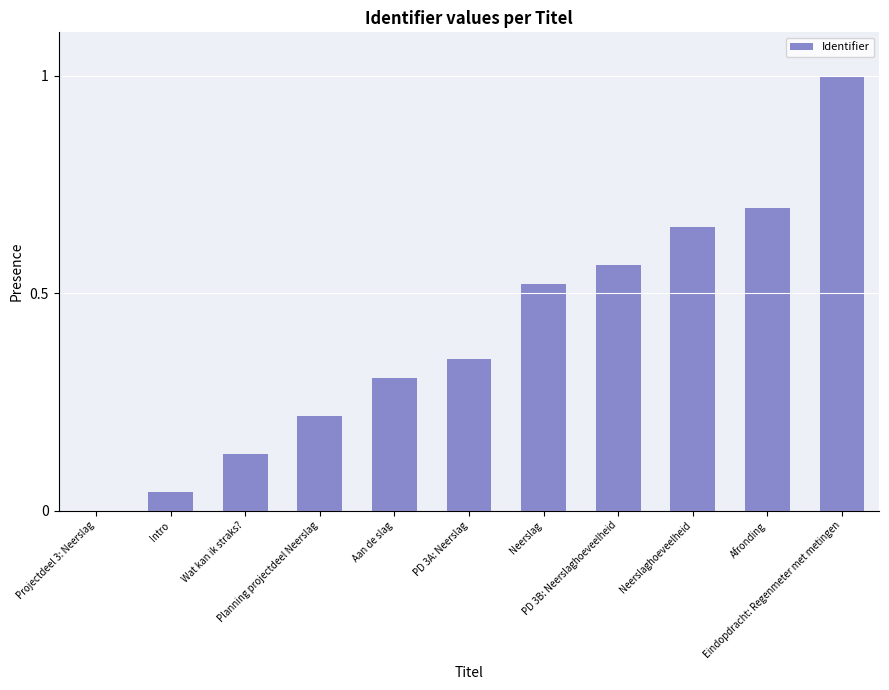

What is the sum of all values?

4.5